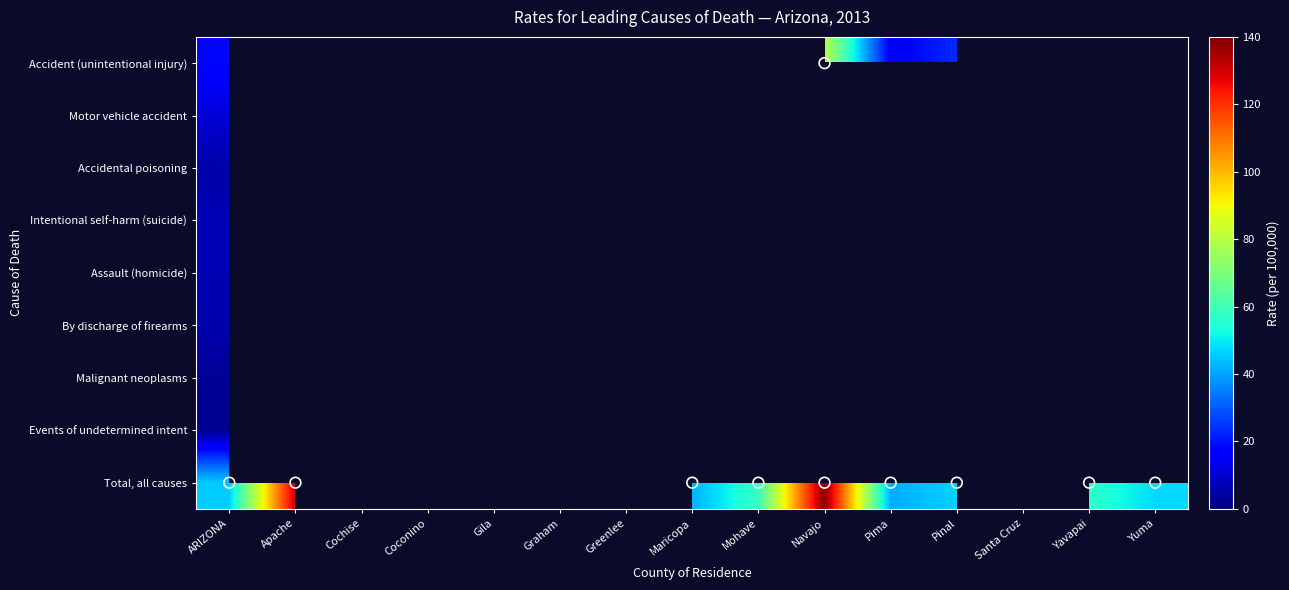

Is the value of Malignant neoplasms at Maricopa greater than the value of Accident (unintentional injury) at ARIZONA?

No